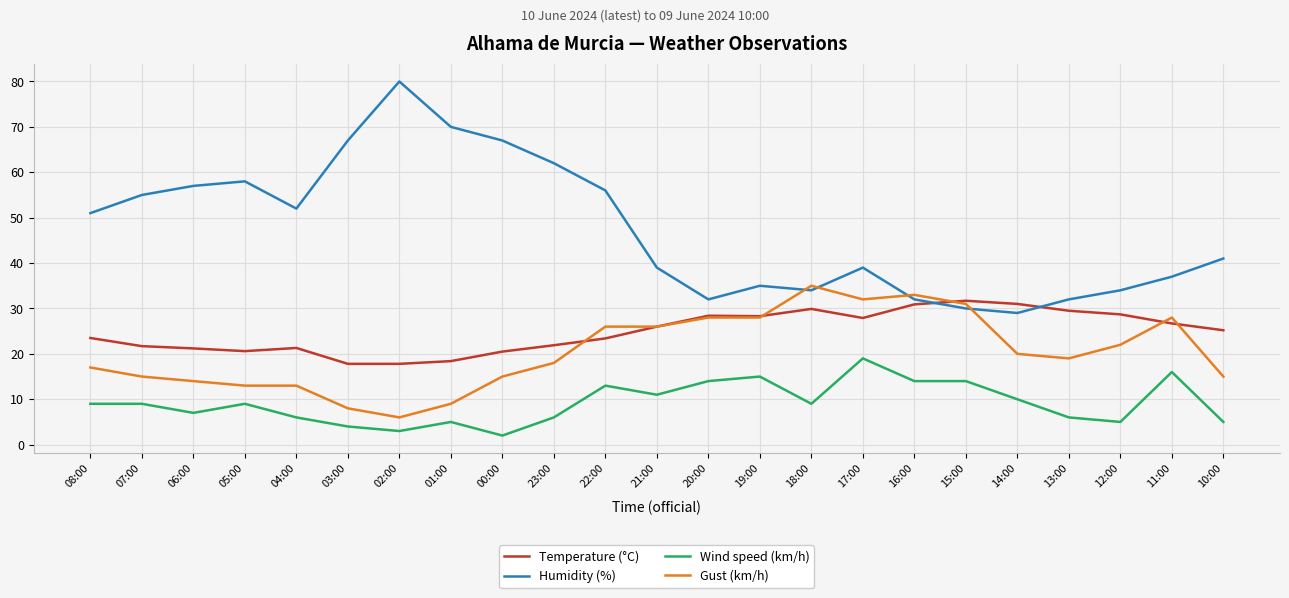

At which label does Gust (km/h) reach its peak?

18:00